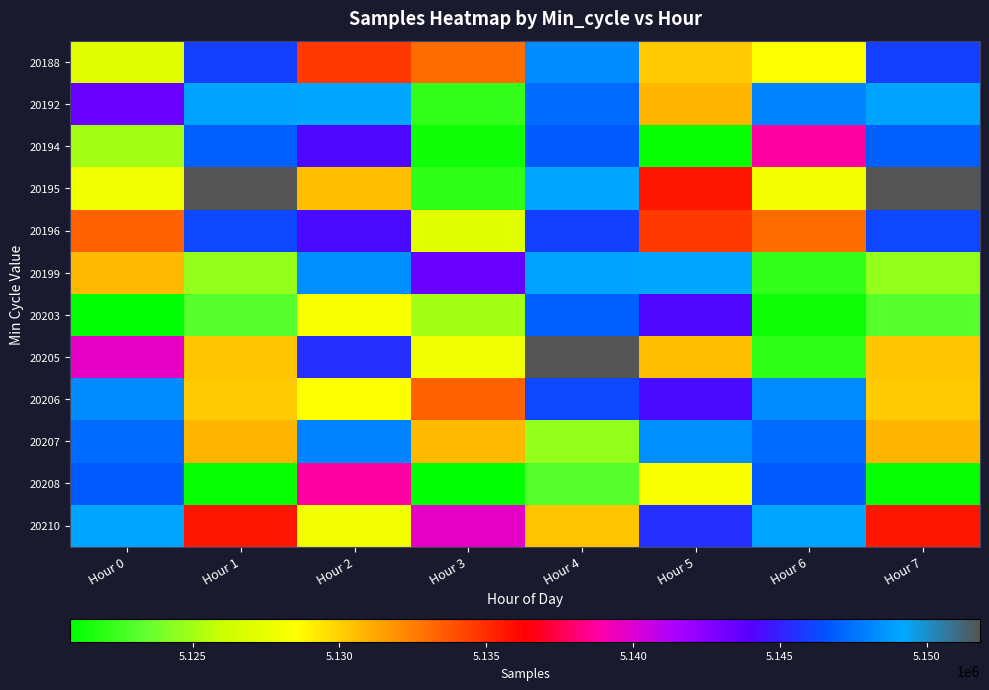

At Hour 1, list the series in order from smallest to largest.

20208, 20203, 20199, 20206, 20205, 20207, 20210, 20188, 20196, 20194, 20192, 20195